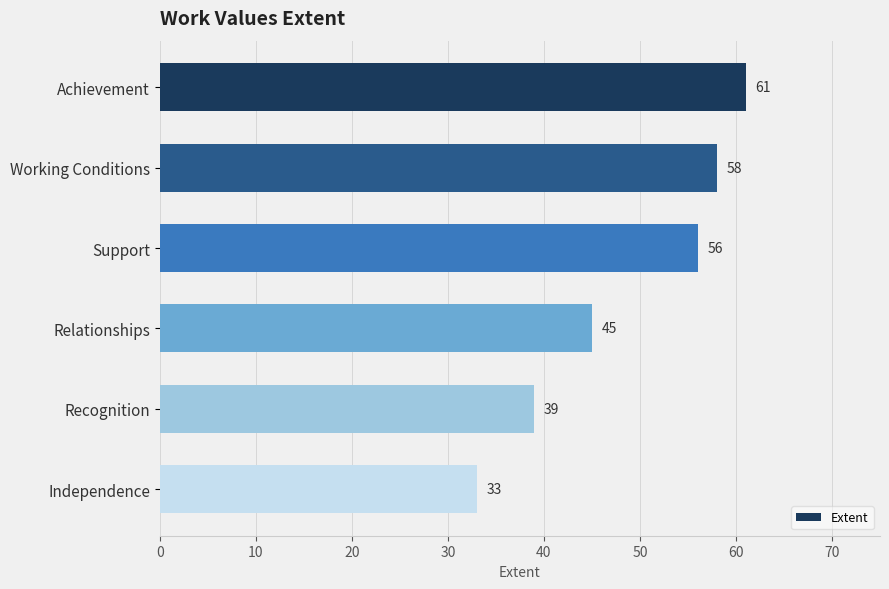

List the labels in order of value, smallest first.

Independence, Recognition, Relationships, Support, Working Conditions, Achievement